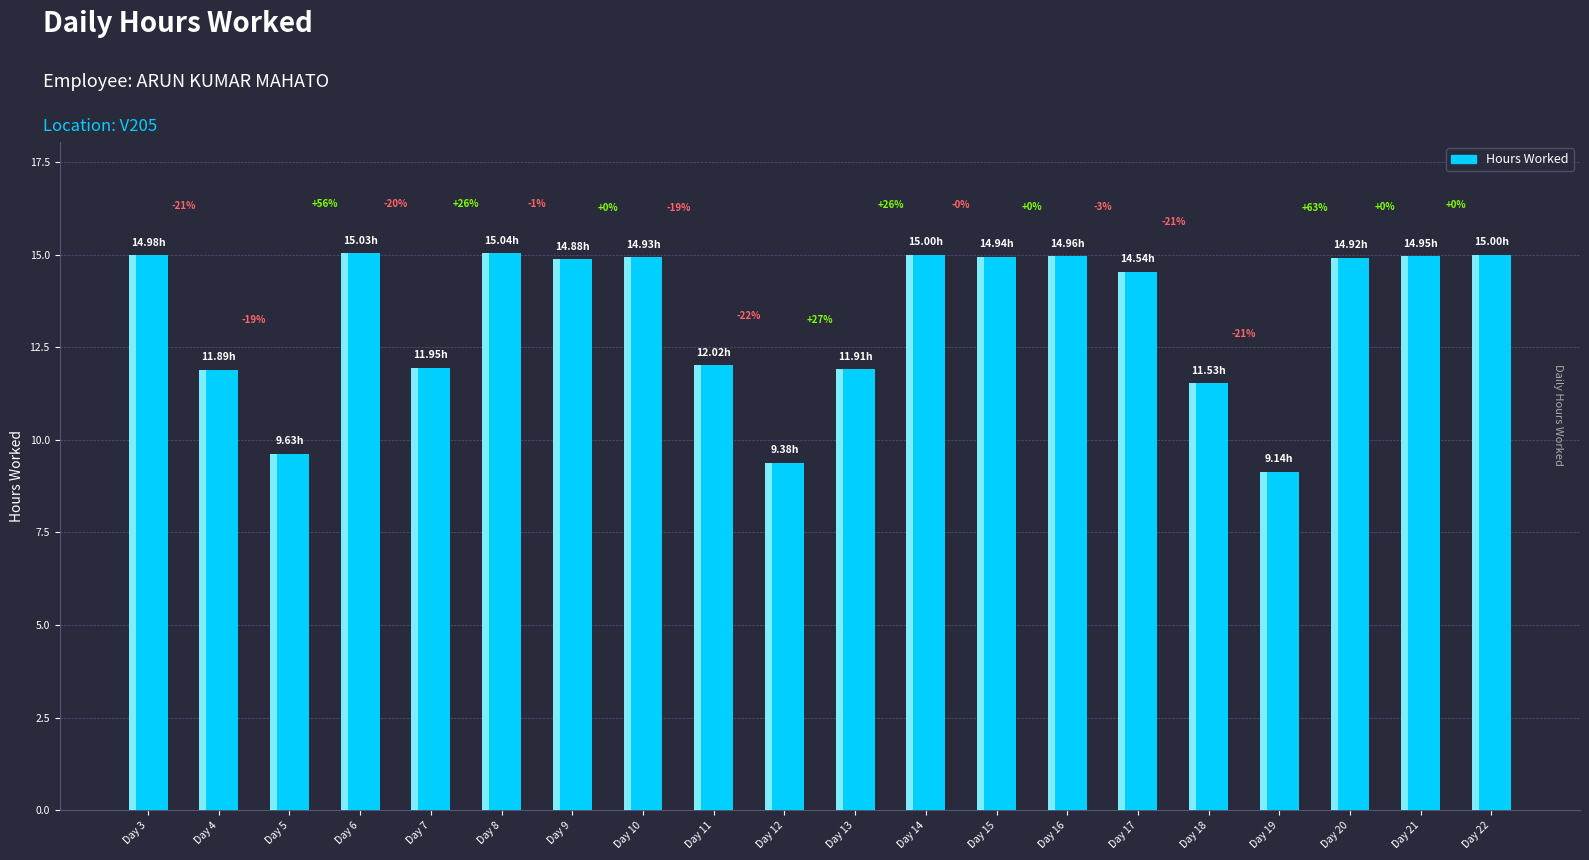

Is it true that the value at Day 16 is 15.0?

True